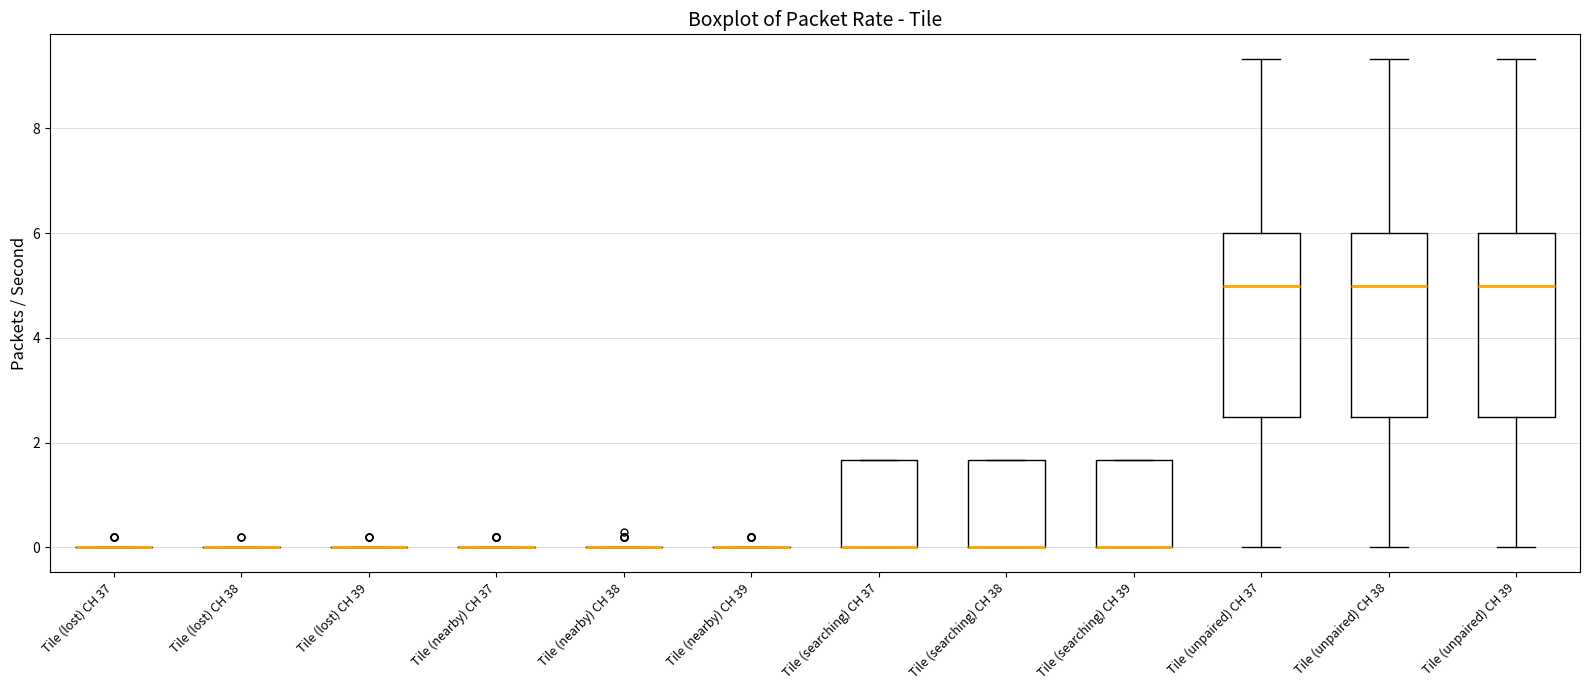

Reading left to right, read every box against the y-axis: the position of its median line, the range the box covers, and the ends of its whiskers. The values are not printed on the chart, so give them approximately, as read against the axis.

Tile (lost) CH 37: box collapsed to a line at 0.0, whiskers 0.0 to 0.0
Tile (lost) CH 38: box collapsed to a line at 0.0, whiskers 0.0 to 0.0
Tile (lost) CH 39: box collapsed to a line at 0.0, whiskers 0.0 to 0.0
Tile (nearby) CH 37: box collapsed to a line at 0.0, whiskers 0.0 to 0.0
Tile (nearby) CH 38: box collapsed to a line at 0.0, whiskers 0.0 to 0.0
Tile (nearby) CH 39: box collapsed to a line at 0.0, whiskers 0.0 to 0.0
Tile (searching) CH 37: median 0.0 (drawn on the box's lower edge), box 0.0 to 1.6, whiskers 0.0 to 1.6
Tile (searching) CH 38: median 0.0 (drawn on the box's lower edge), box 0.0 to 1.6, whiskers 0.0 to 1.6
Tile (searching) CH 39: median 0.0 (drawn on the box's lower edge), box 0.0 to 1.6, whiskers 0.0 to 1.6
Tile (unpaired) CH 37: median 5.0, box 2.6 to 6.0, whiskers 0.0 to 9.4
Tile (unpaired) CH 38: median 5.0, box 2.6 to 6.0, whiskers 0.0 to 9.4
Tile (unpaired) CH 39: median 5.0, box 2.6 to 6.0, whiskers 0.0 to 9.4